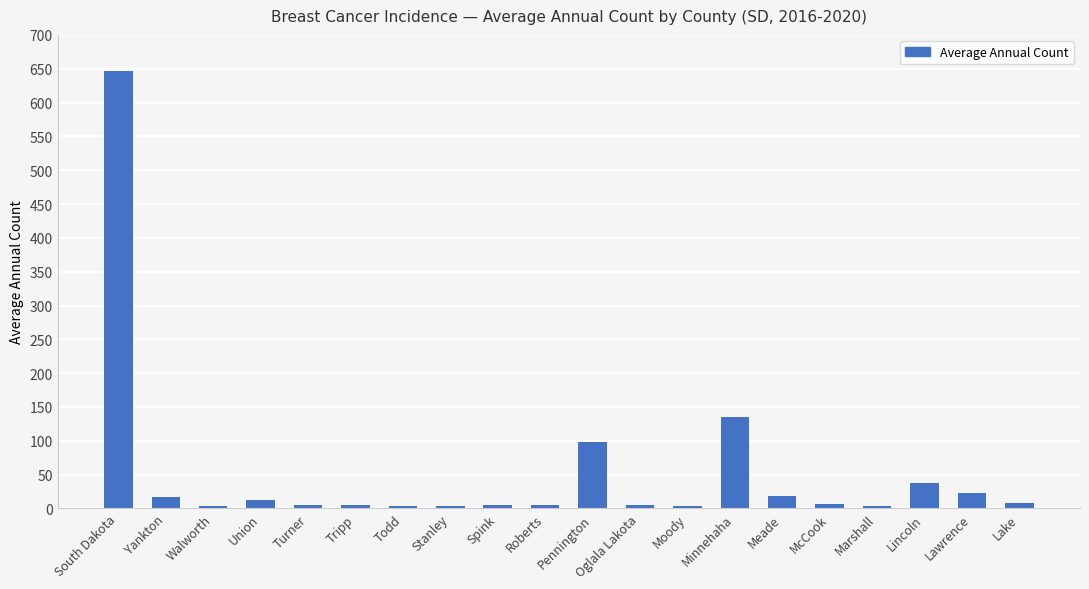

The chart shows a value of 140 at South Dakota. True or false?

False